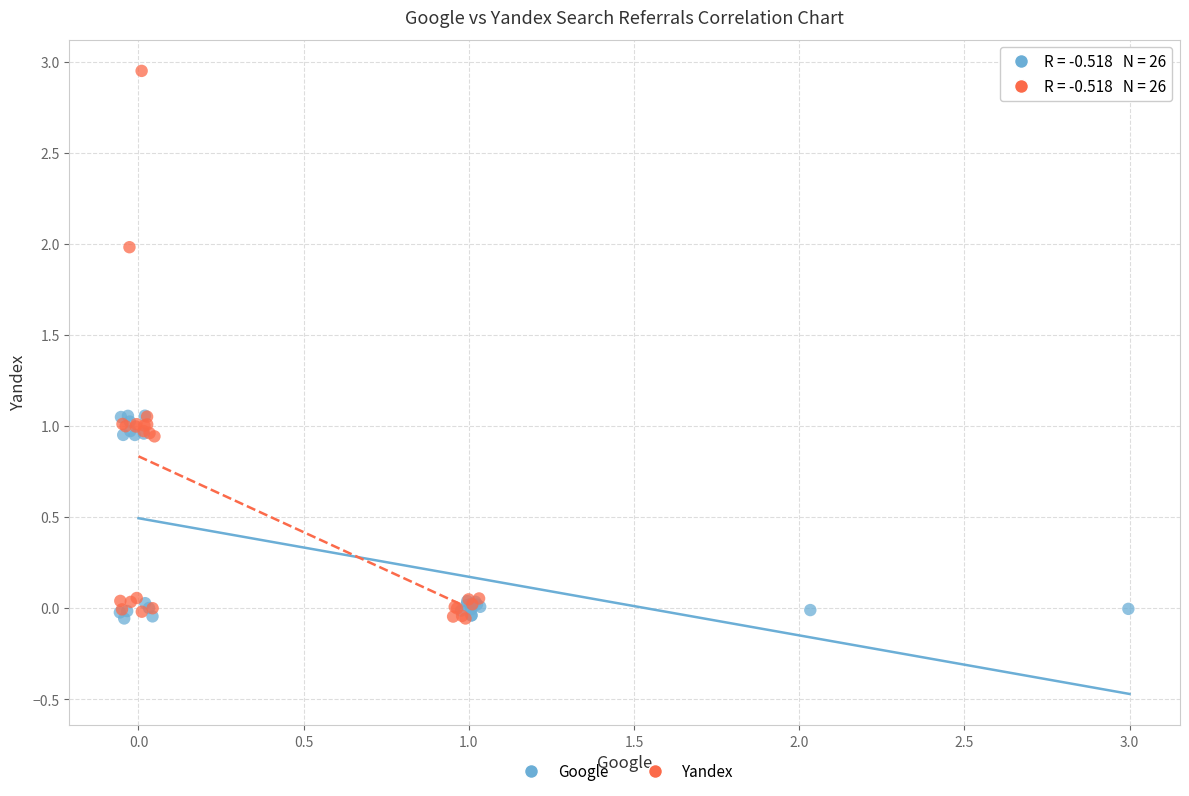

Which series reaches the maximum Y coordinate?

Yandex